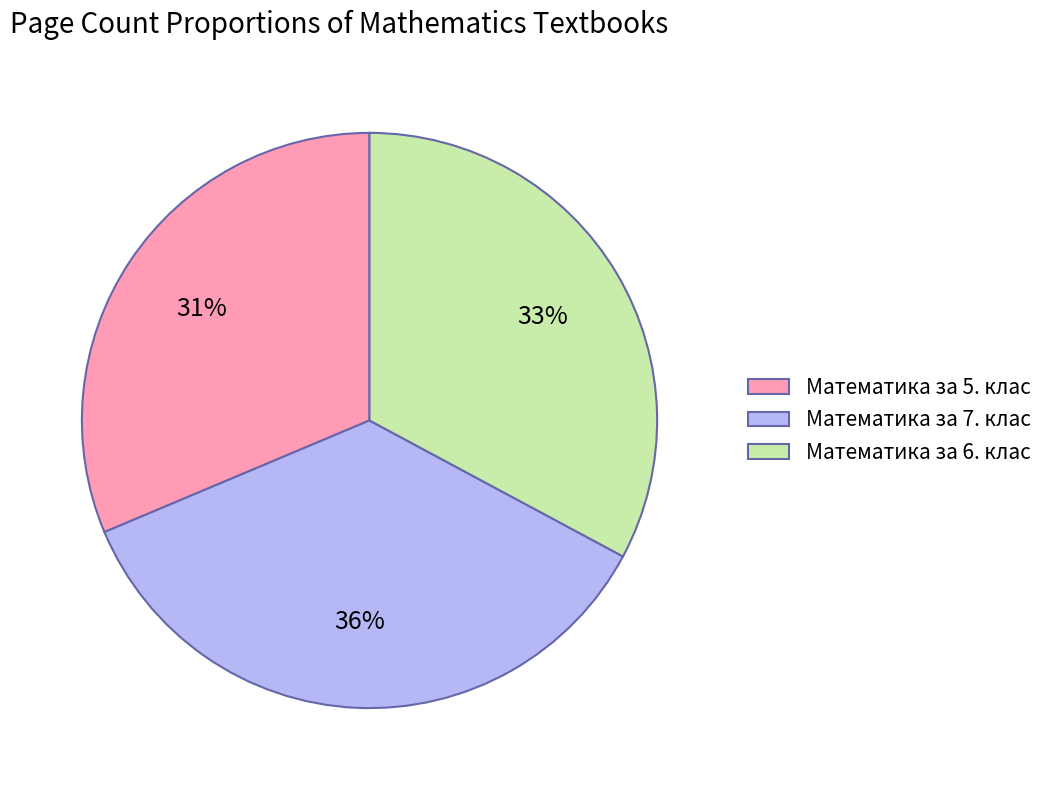

Rank the categories by value from lowest to highest.

Математика за 5. клас, Математика за 6. клас, Математика за 7. клас